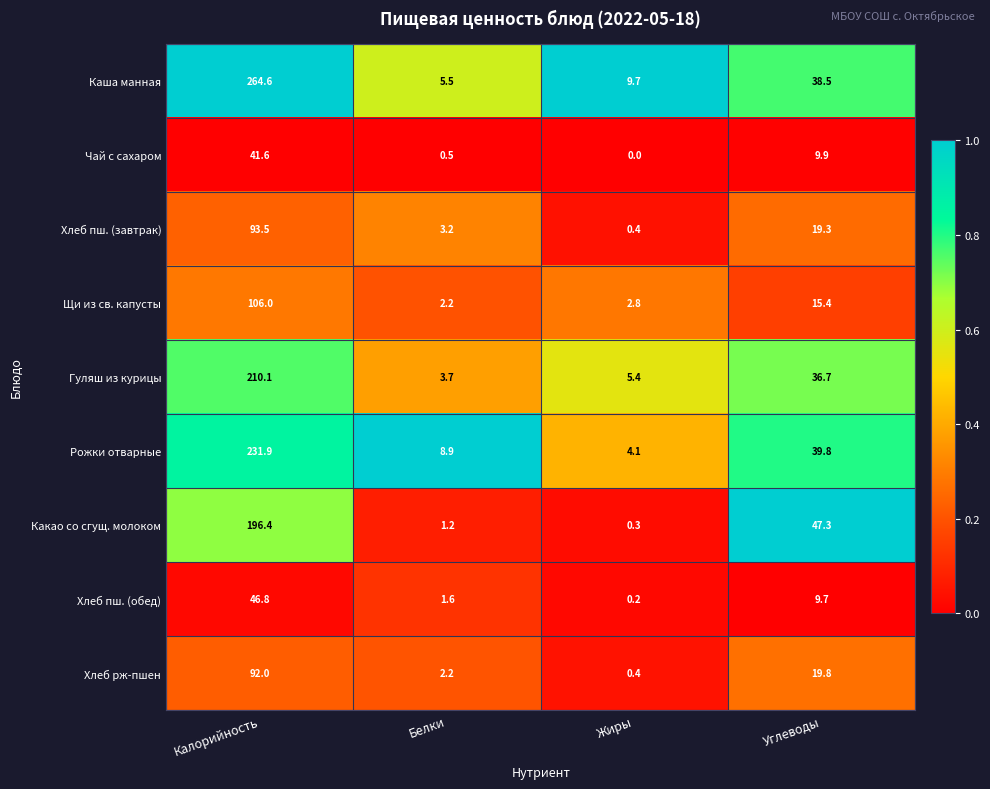

What is the total value across all series at Углеводы?

236.4